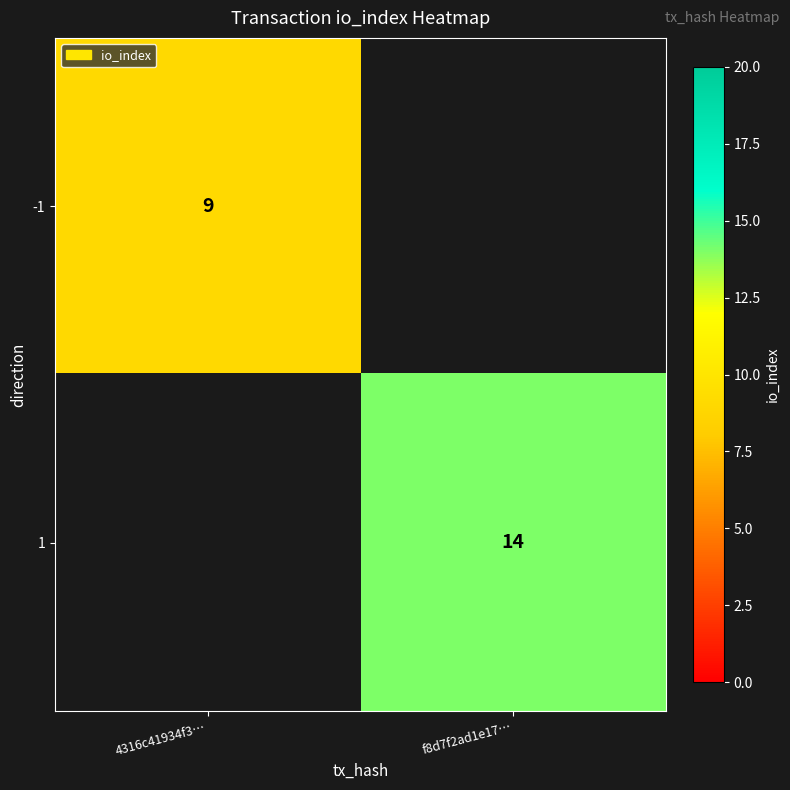

True or false: -1 has a value of 3 at 4316c41934f3….

False